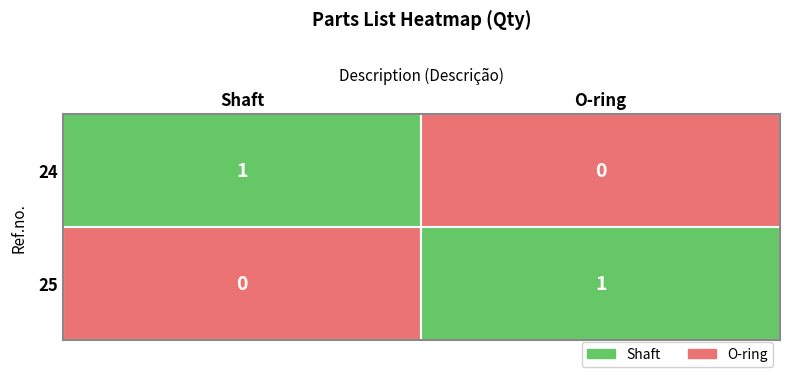

How many distinct data groups are displayed?

2